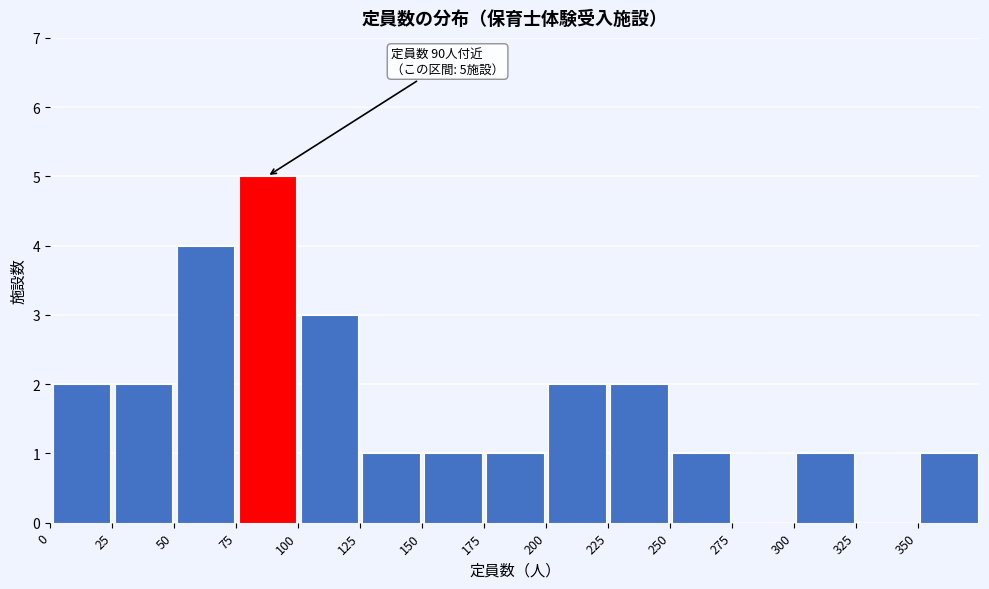

Which range on the x-axis has the tallest bar?

75 to 100